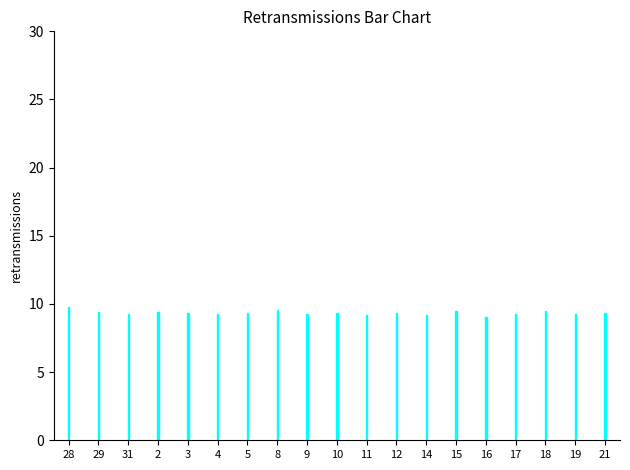

What is the value of the 2nd bar from the left?

9.4